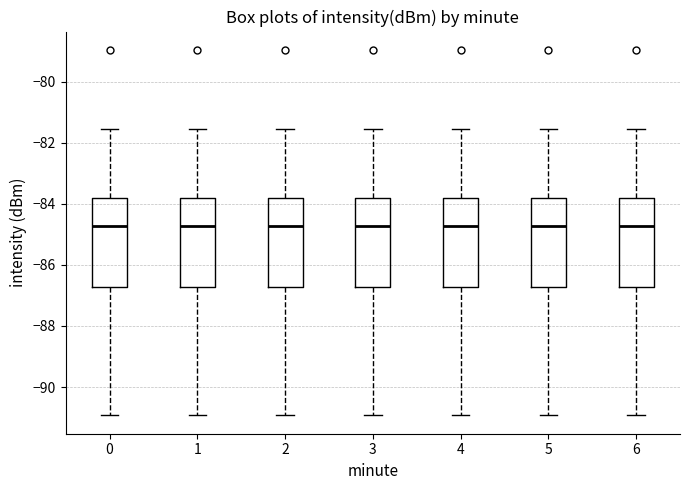

Reading left to right, transcribe this box plot: for each box, give where its median line is, the range the box spans, and where its two whiskers end, as read against the y-axis. The values are not printed on the chart, so give them approximately, as read against the axis.

0: median -84.8, box -86.8 to -83.8, whiskers -91.0 to -81.6
1: median -84.8, box -86.8 to -83.8, whiskers -91.0 to -81.6
2: median -84.8, box -86.8 to -83.8, whiskers -91.0 to -81.6
3: median -84.8, box -86.8 to -83.8, whiskers -91.0 to -81.6
4: median -84.8, box -86.8 to -83.8, whiskers -91.0 to -81.6
5: median -84.8, box -86.8 to -83.8, whiskers -91.0 to -81.6
6: median -84.8, box -86.8 to -83.8, whiskers -91.0 to -81.6